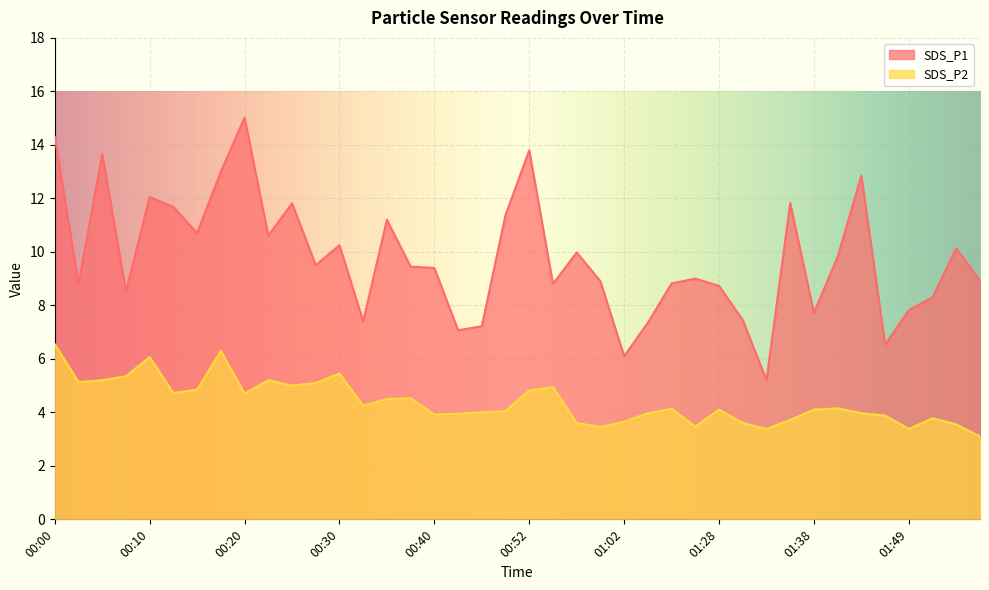

How many lines are shown in the chart?

2